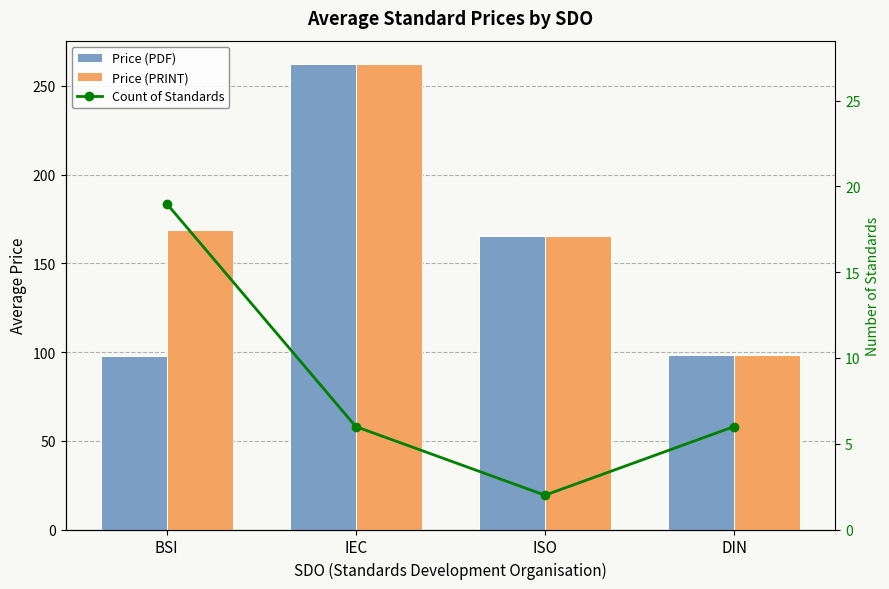

What is the difference between the Price (PDF) values at ISO and DIN?

67.3